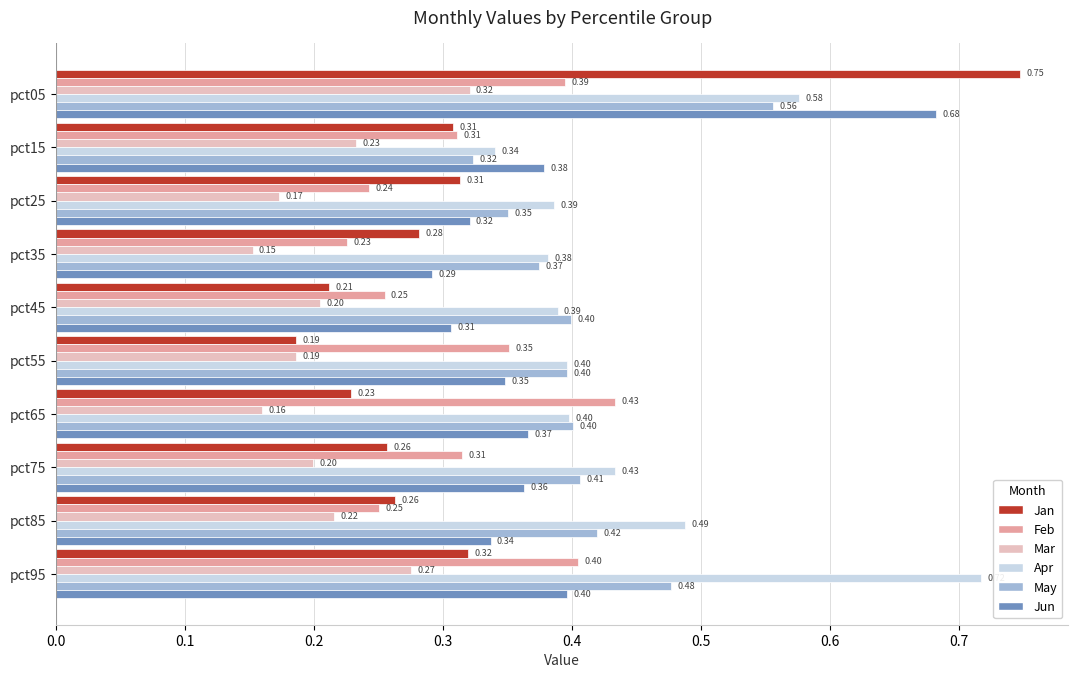

Is the value of Jan at pct95 greater than the value of Apr at pct05?

No